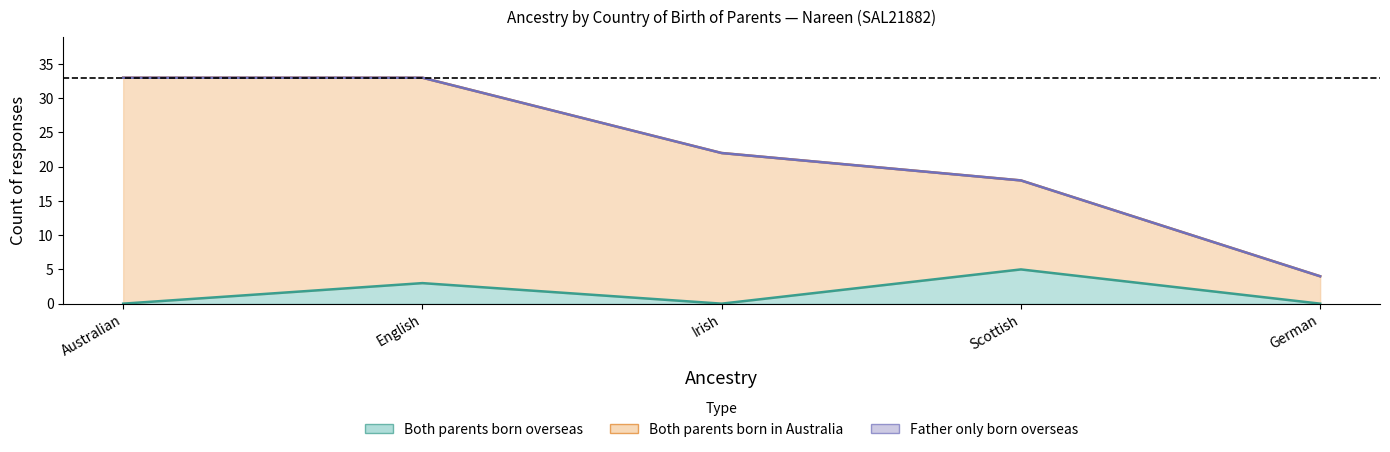

Which series has the largest total across all categories?

Both parents born in Australia